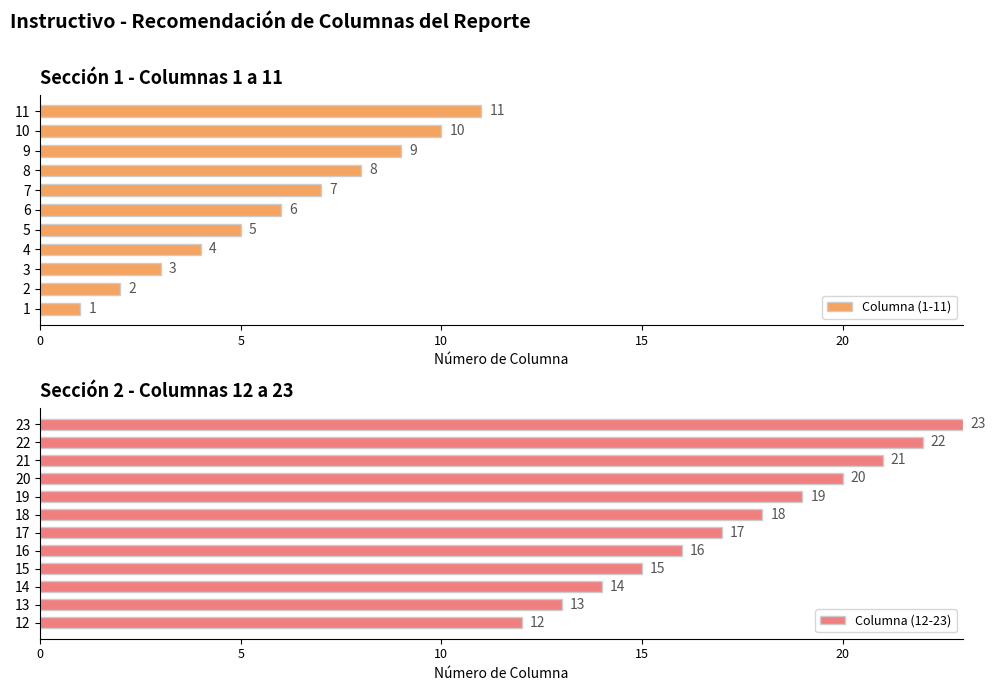

Which has a higher value, 17 or 12?

17